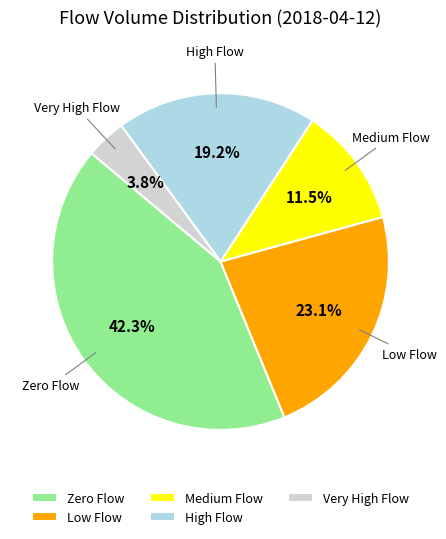

How many segments does this pie chart have?

5